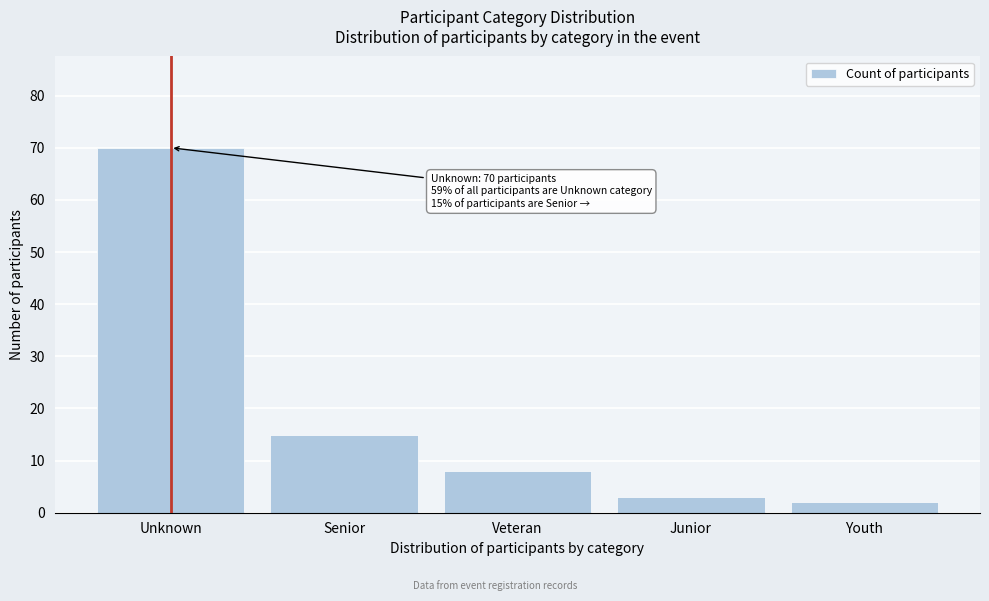

Reading right to left, extract all data points from this chart.

2	3	8	15	70